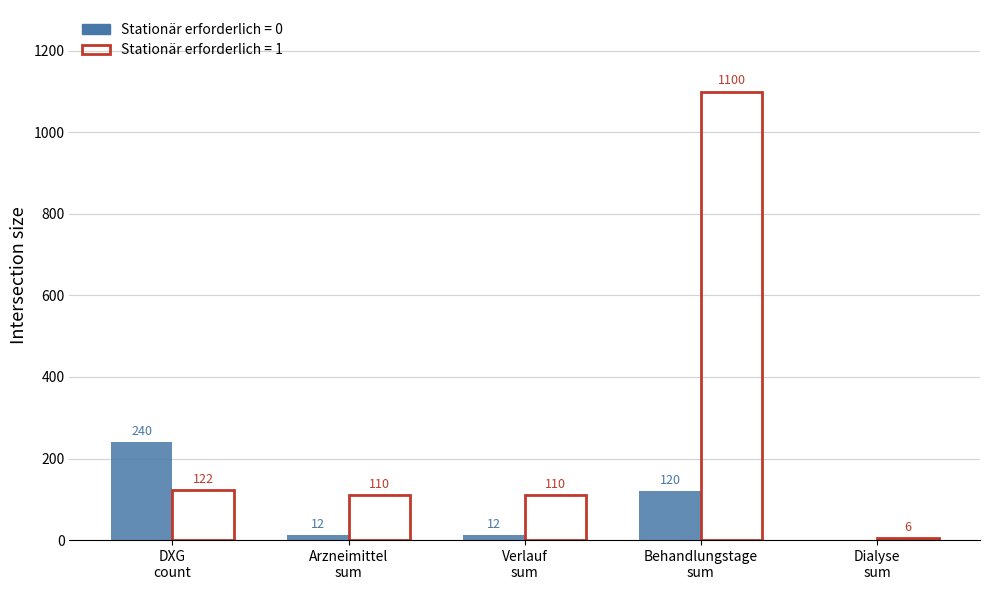

What is the maximum value shown in the chart?

1100